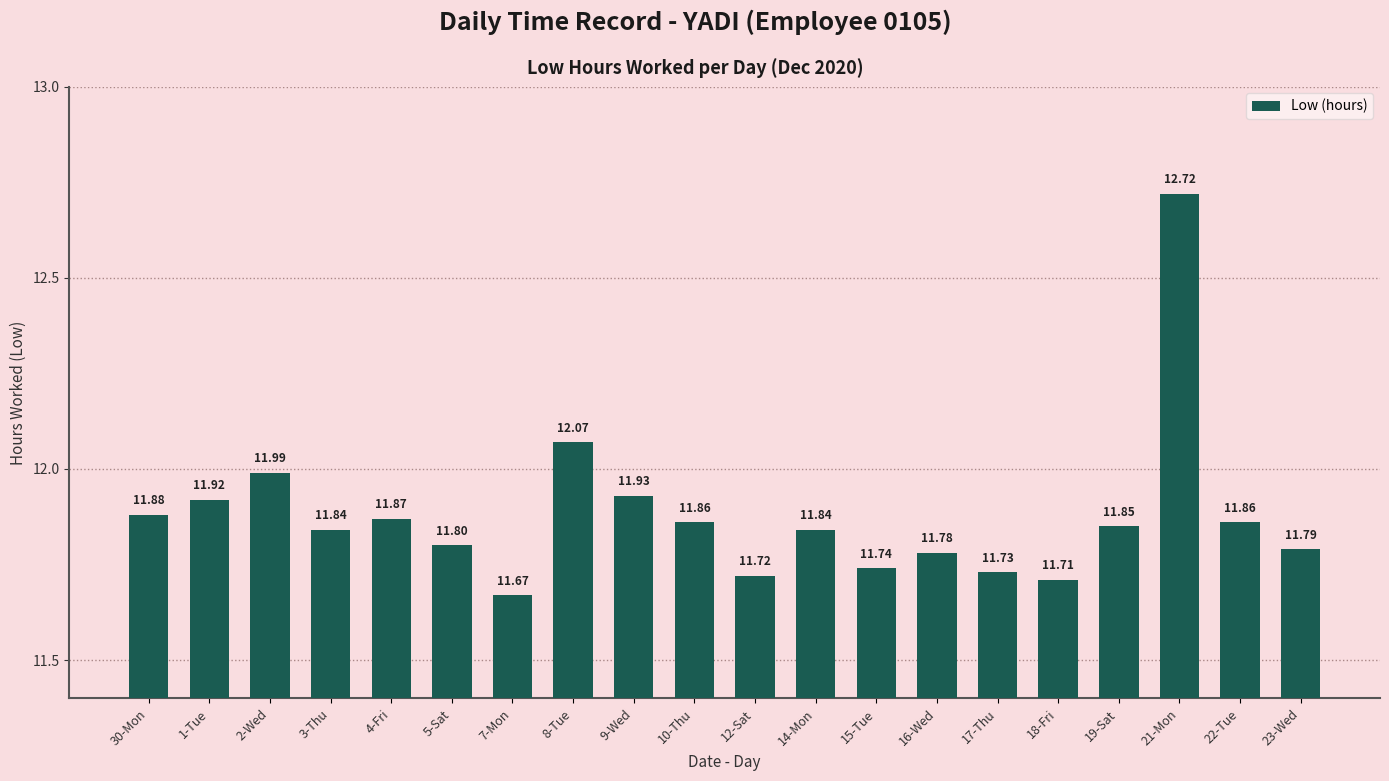

What is the smallest value displayed?

11.7